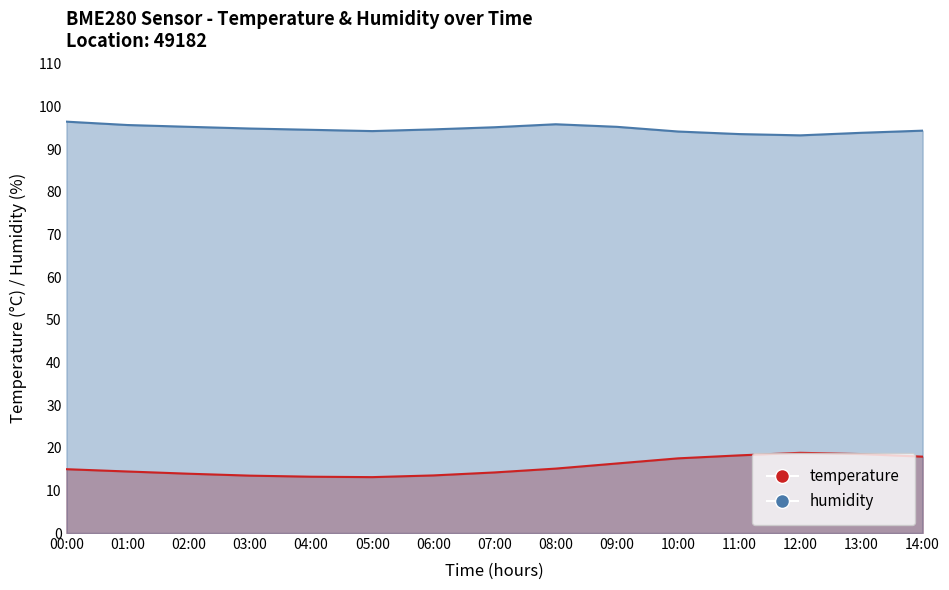

Reading left to right, transcribe all the data shown in this chart.

temperature: 15.0	14.4	13.9	13.4	13.2	13.1	13.5	14.2	15.1	16.3	17.5	18.2	18.8	18.5	17.9
humidity: 96.4	95.6	95.2	94.8	94.5	94.2	94.6	95.1	95.8	95.2	94.1	93.5	93.2	93.8	94.3